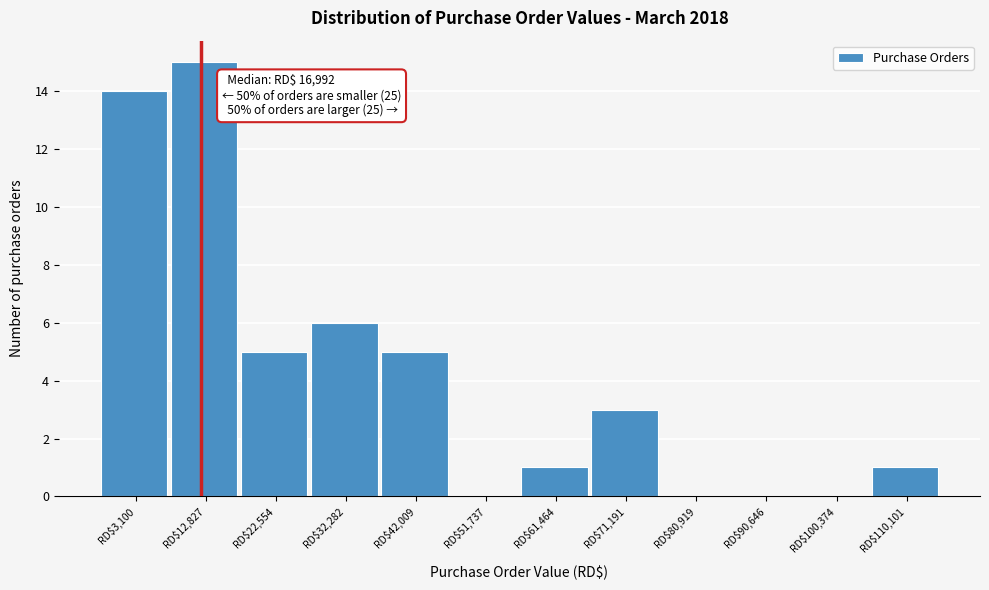

True or false: the data shows 14 at RD$3,100.

True